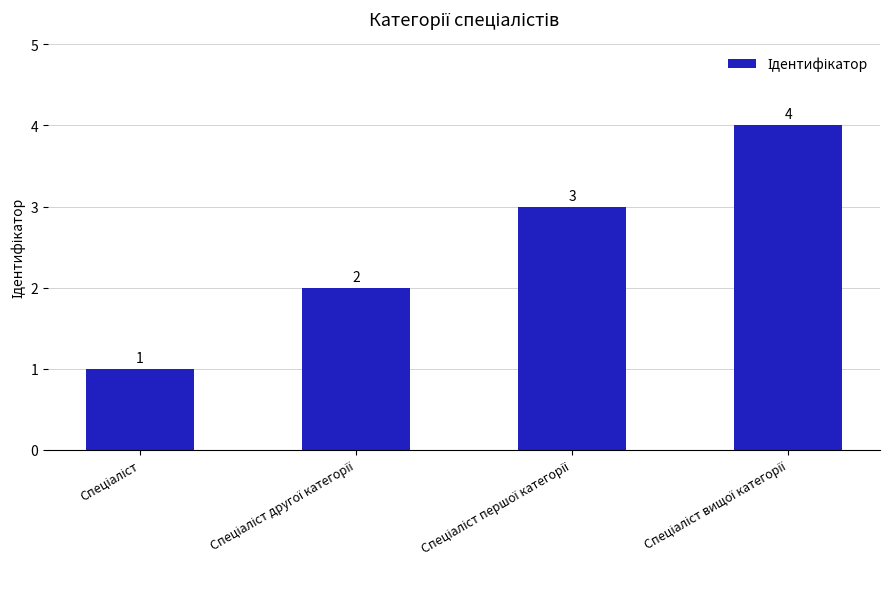

How many values are between 2 and 4?

3